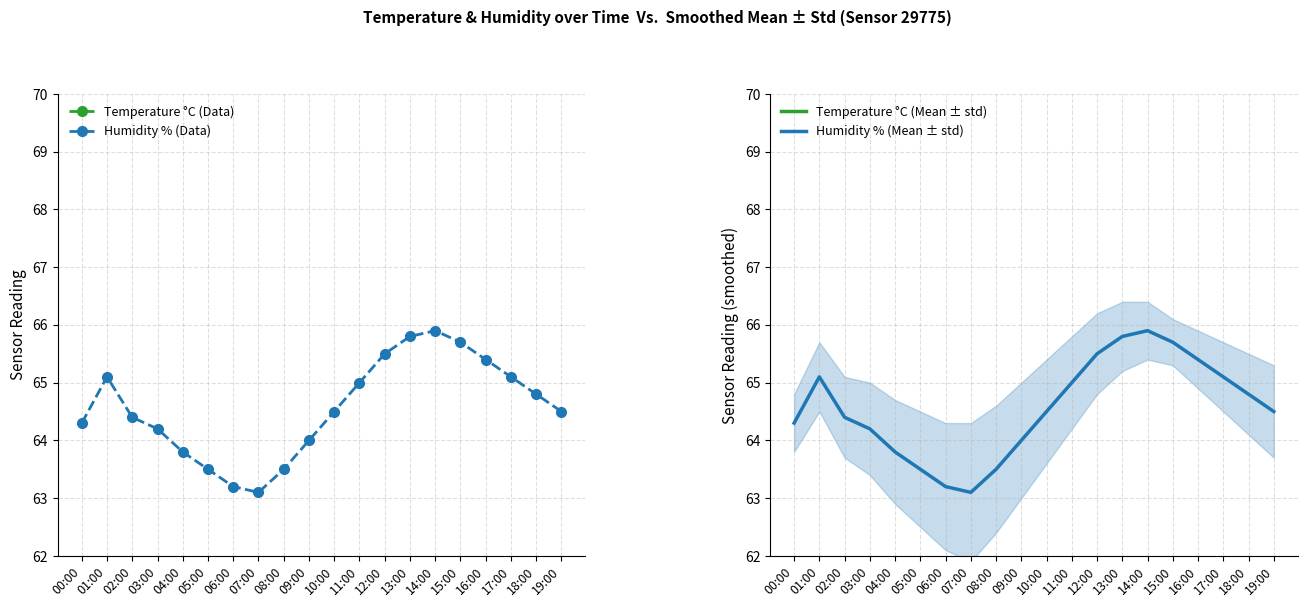

What is the sum of all Humidity % (Mean ± std) values?

1291.3